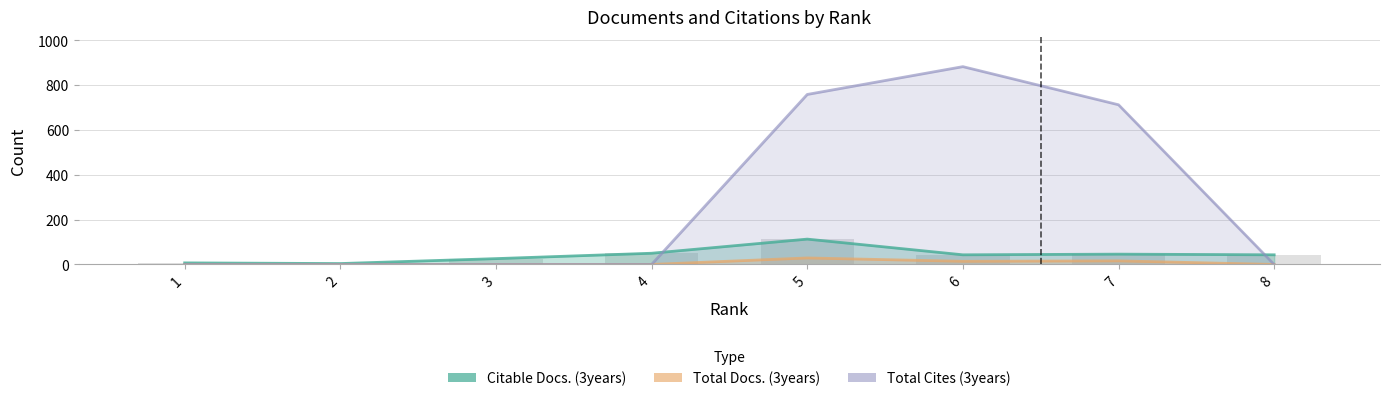

Rank the categories by Citable Docs. (3years) value from lowest to highest.

2, 1, 3, 6, 8, 7, 4, 5